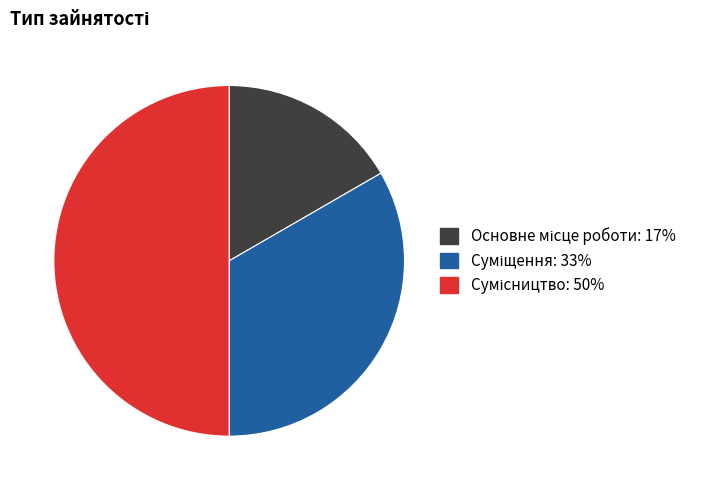

What is the change in value from Основне місце роботи to Суміщення?

+1